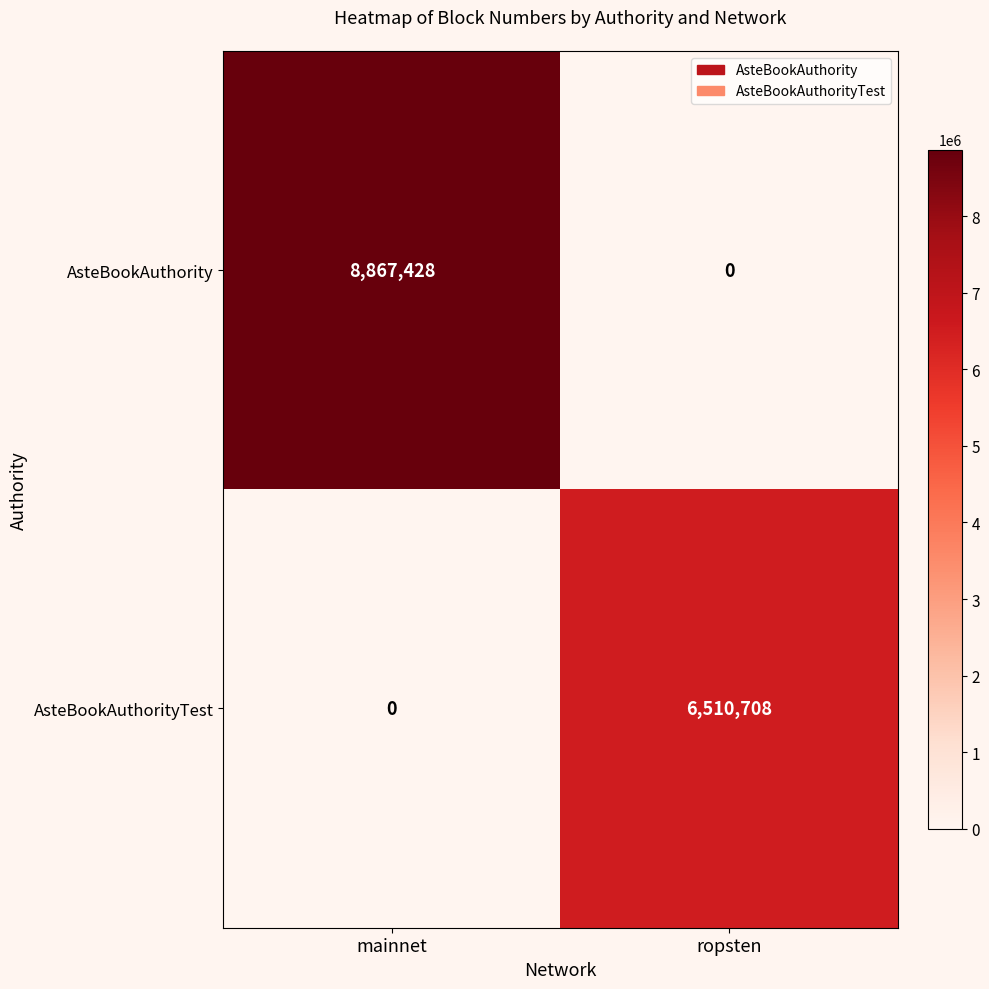

What is the sum of all AsteBookAuthorityTest values?

6510708